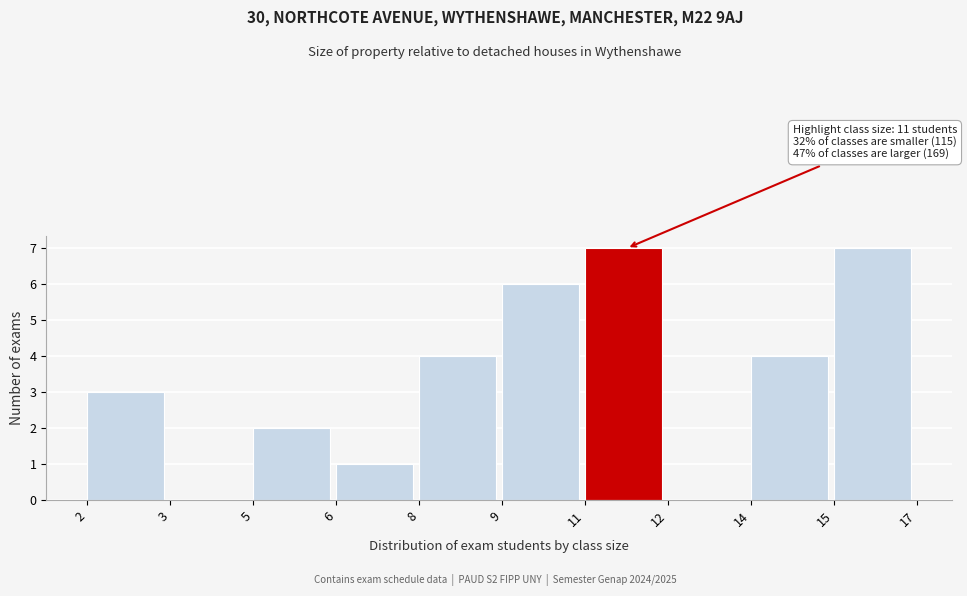

Reading left to right, what are all the values shown in this chart?

2=3	3=0	5=2	6=1	8=4	9=6	11=7	12=0	14=4	15=7